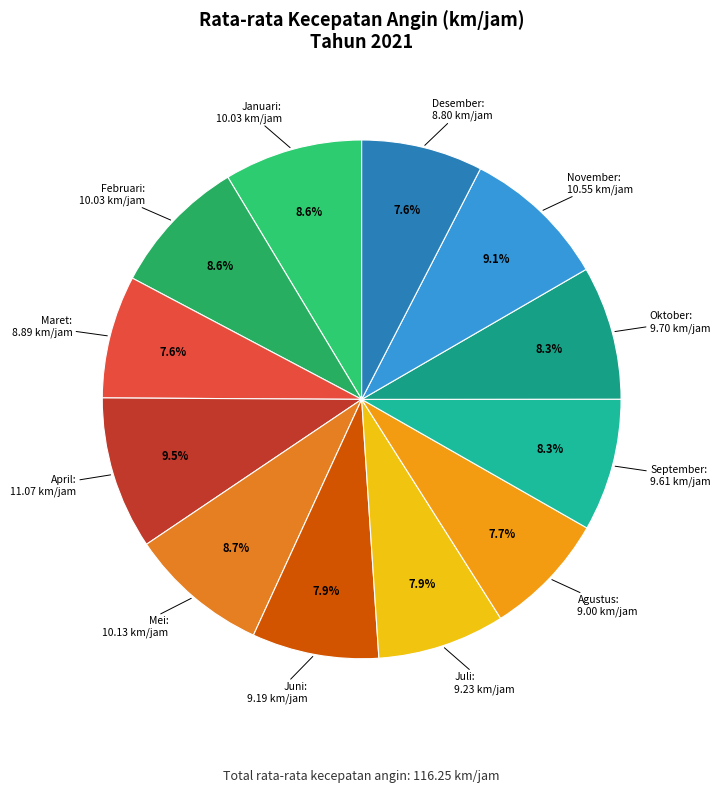

Count the number of slices in the pie.

12